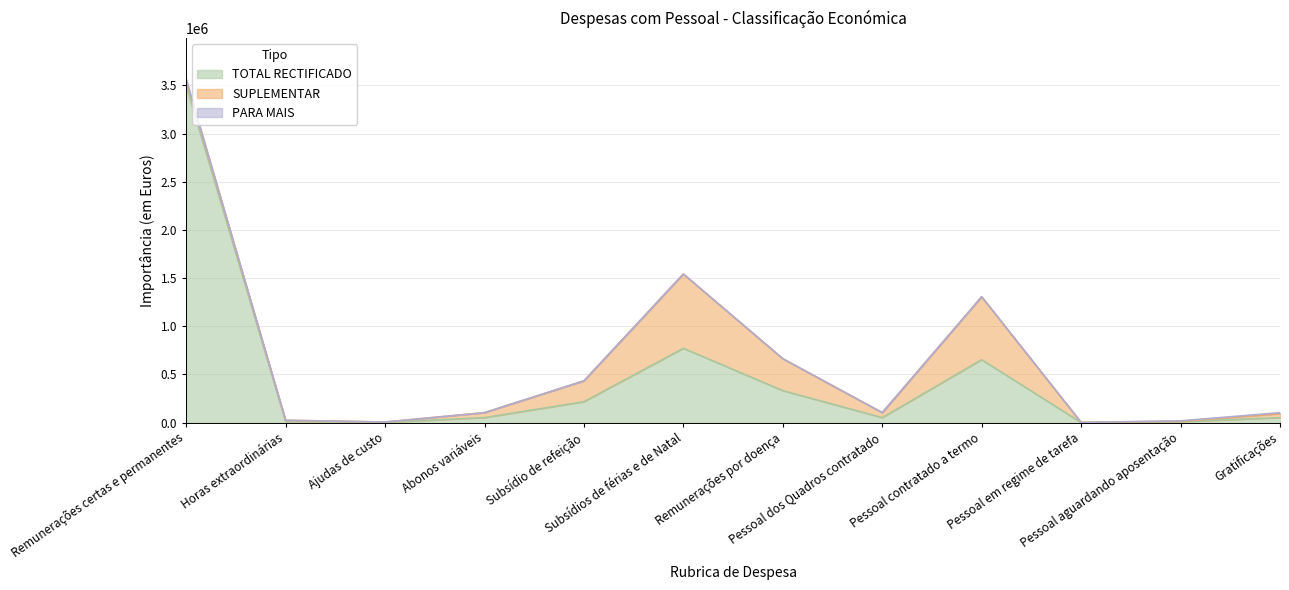

Is the value of TOTAL RECTIFICADO at Remunerações por doença greater than the value of PARA MAIS at Pessoal contratado a termo?

Yes